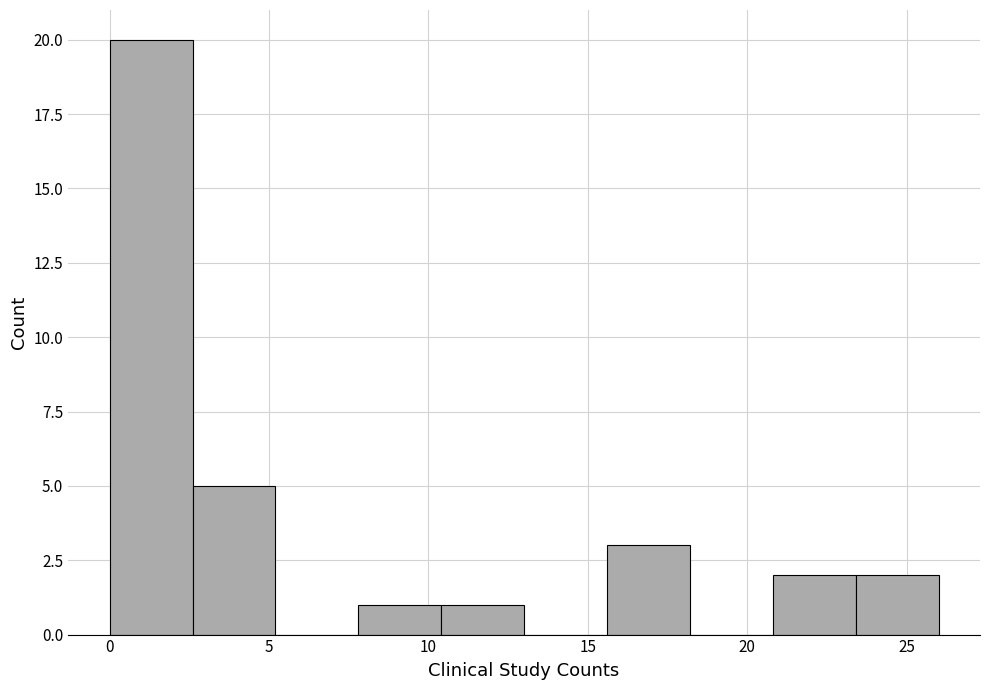

Which range on the x-axis has the tallest bar?

0.0 to 2.6